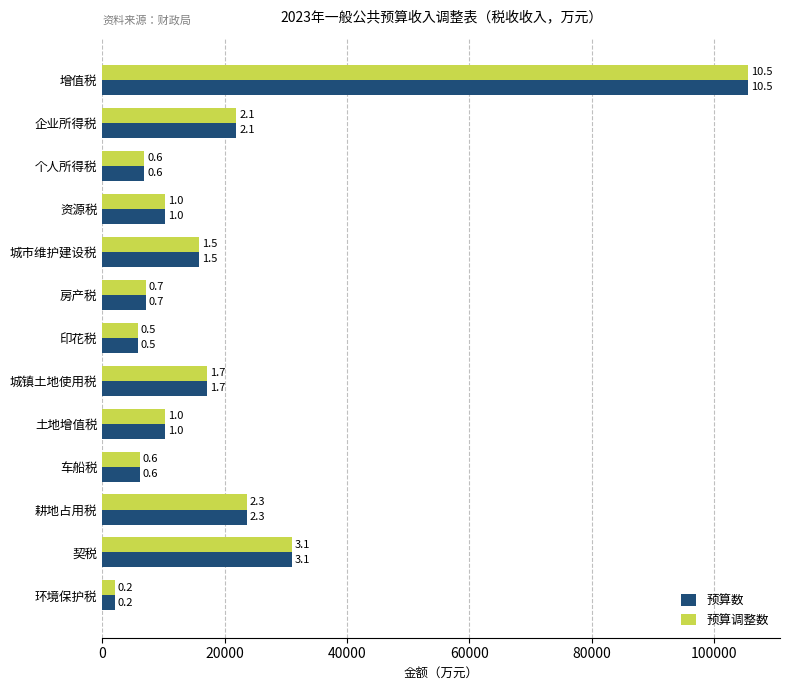

At how many categories does at least one series exceed 69904?

1